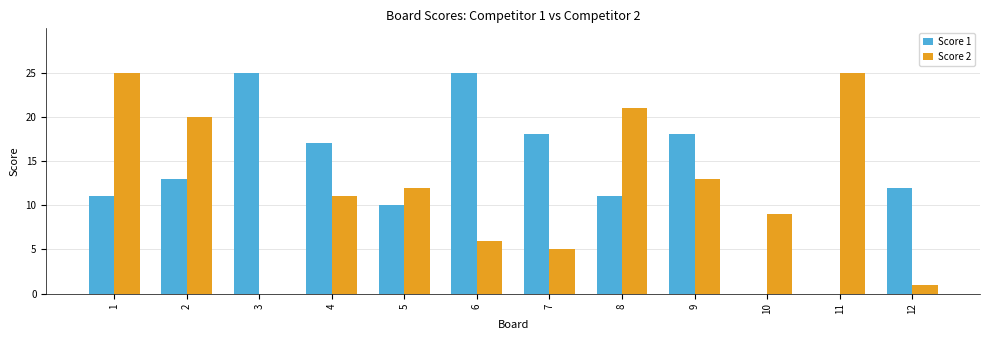

What is the sum of all Score 1 values?

160